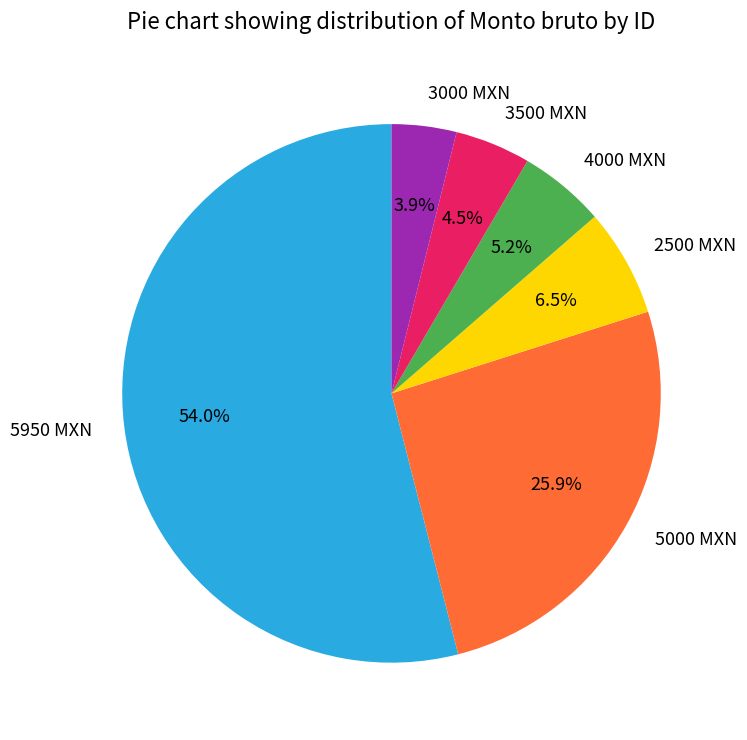

Do 3500 MXN and 5000 MXN together represent more than half of the pie?

No